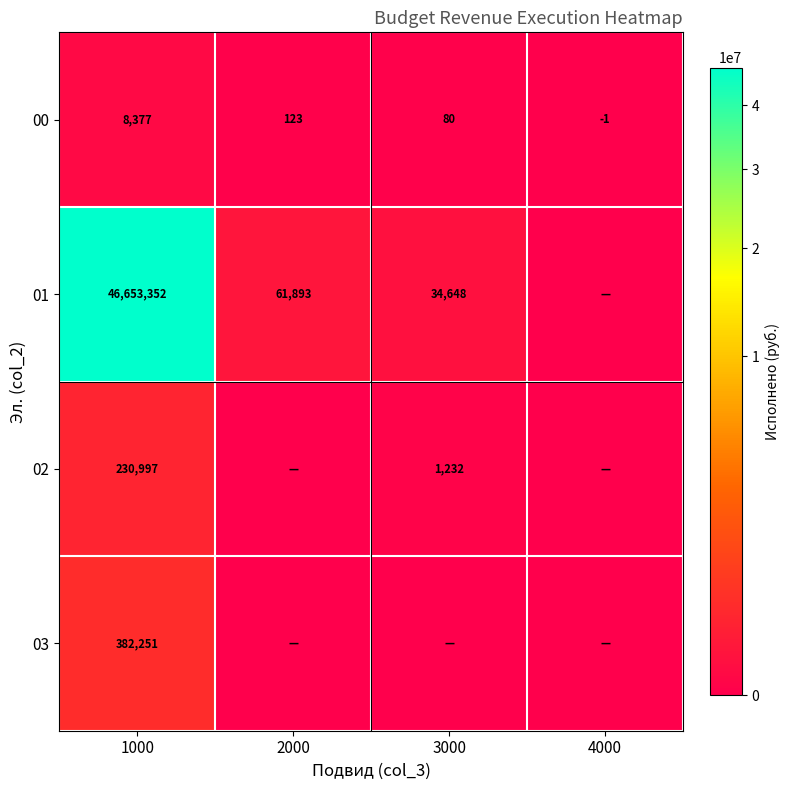

Is it true that 03 equals 382251 at 1000?

True